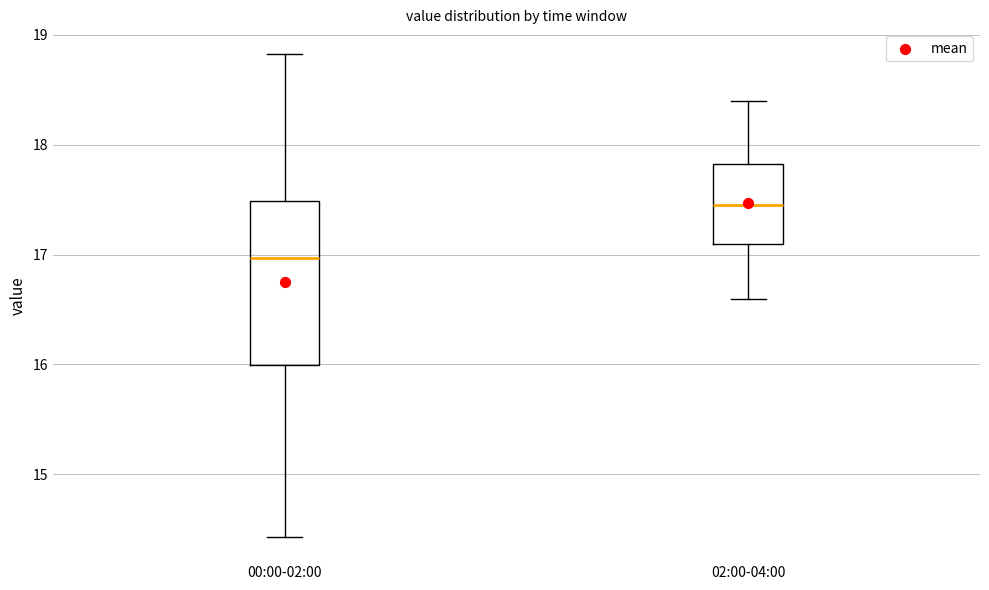

Where does the median line of the box for 02:00-04:00 sit on the y-axis? The values are not printed on the chart, so give them approximately, as read against the axis.

17.5